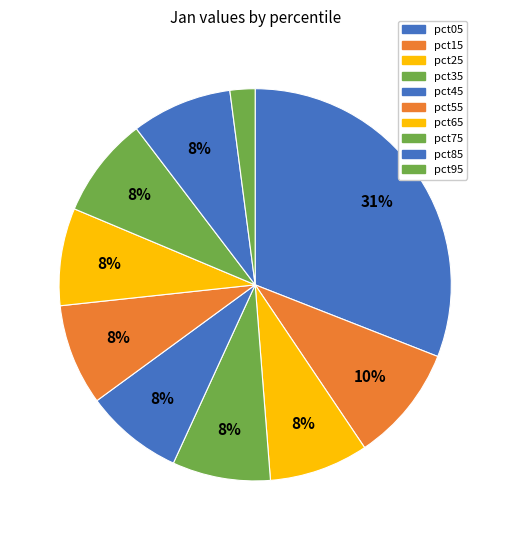

How many slices are in this pie chart?

10